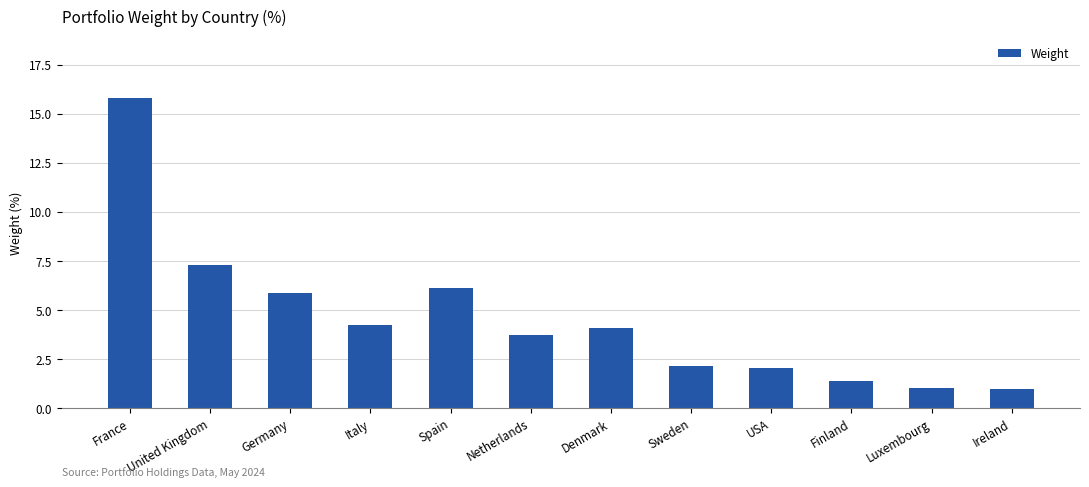

Where is the data nearest to the value 8?

United Kingdom